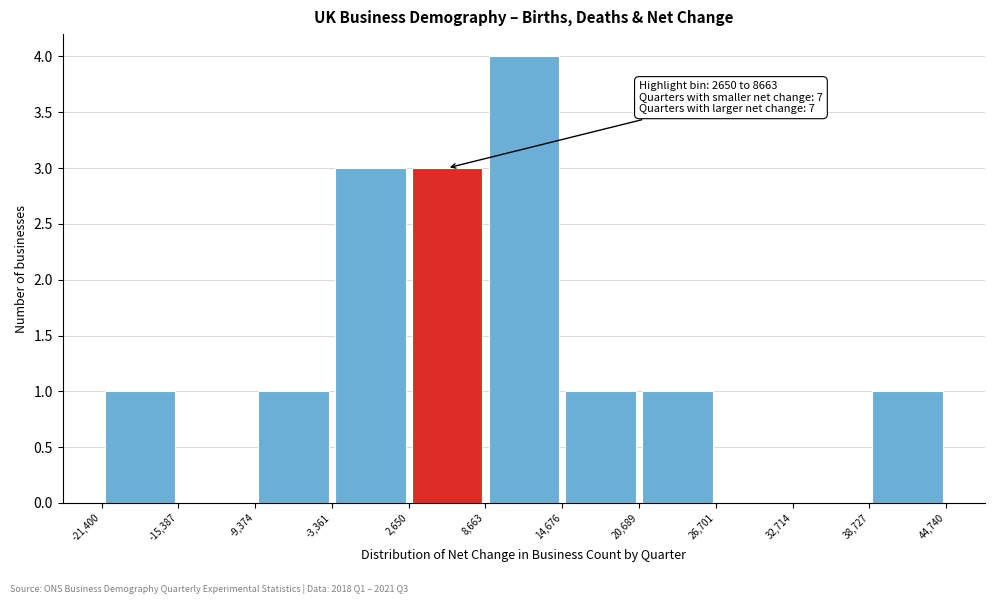

Which range on the x-axis has the tallest bar?

8,663 to 14,676